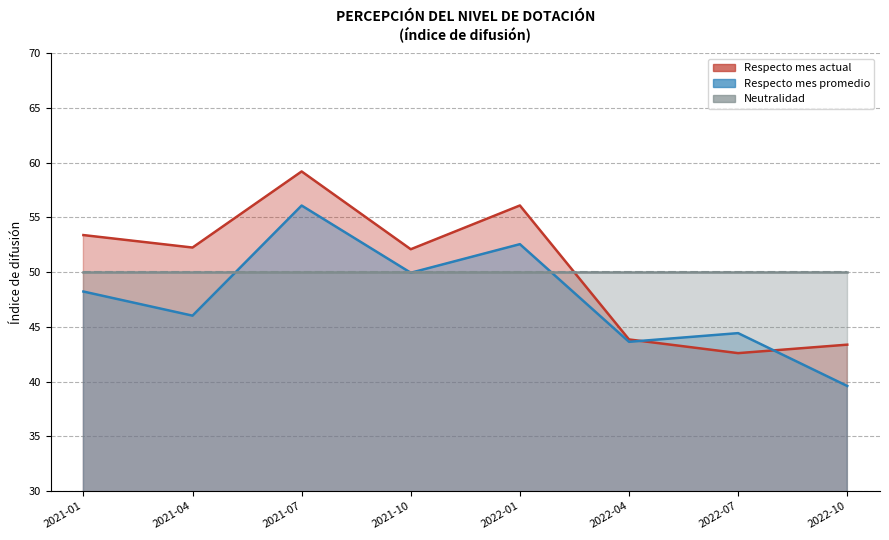

Which series ends up on top after the final intersection of Respecto mes promedio and Respecto mes actual?

Respecto mes actual